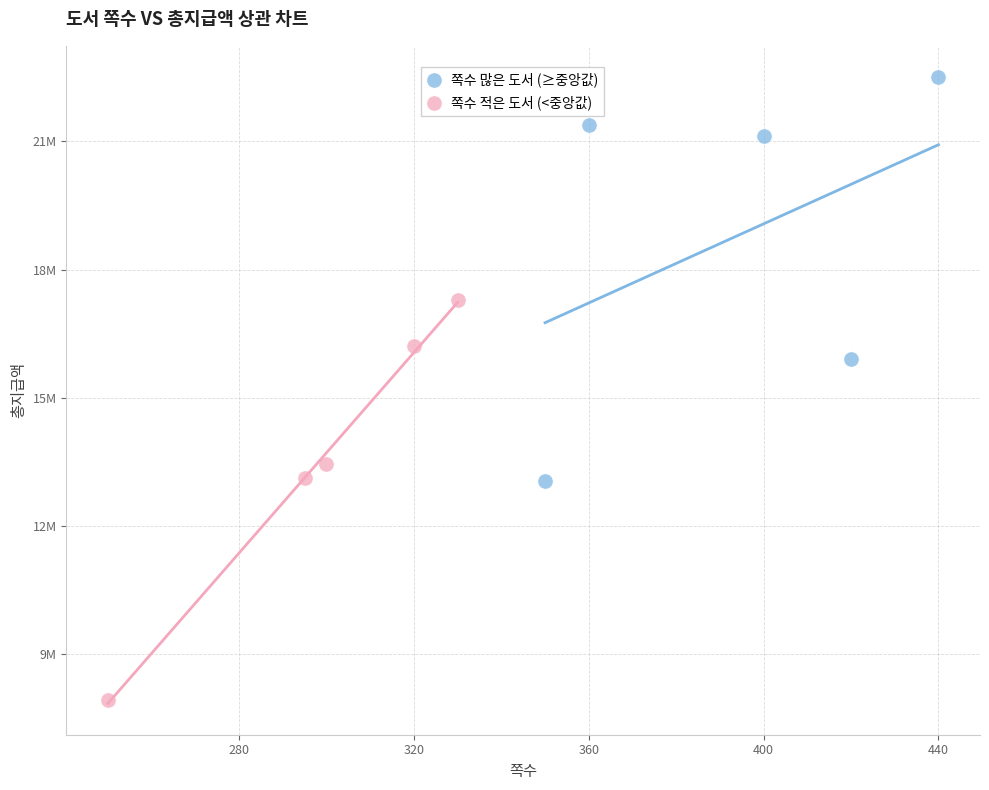

What are all the series names shown in the legend?

쪽수 많은 도서 (≥중앙값), 쪽수 적은 도서 (<중앙값)